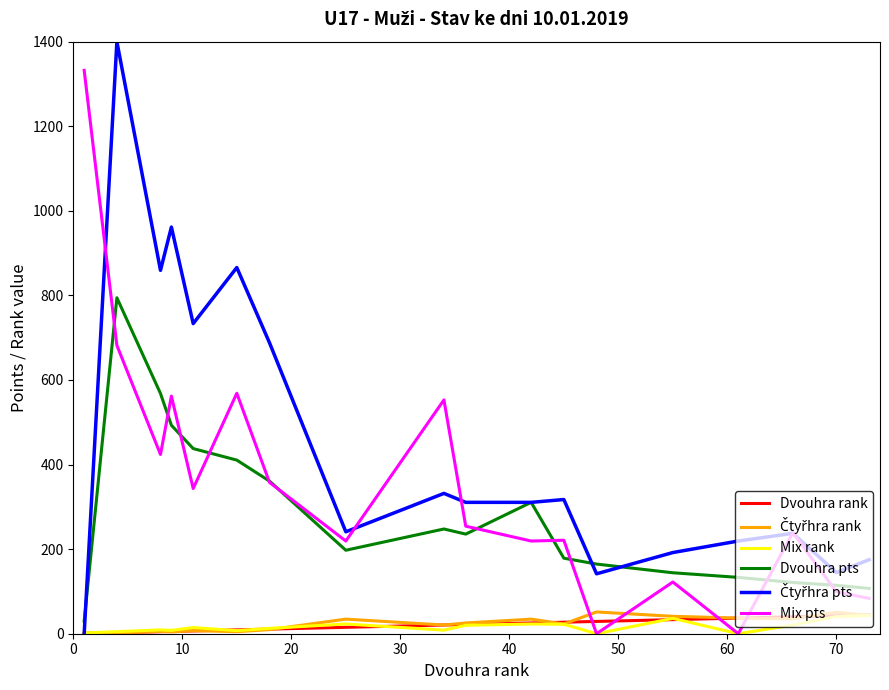

How many intersections are there between Dvouhra rank and Mix pts?

4